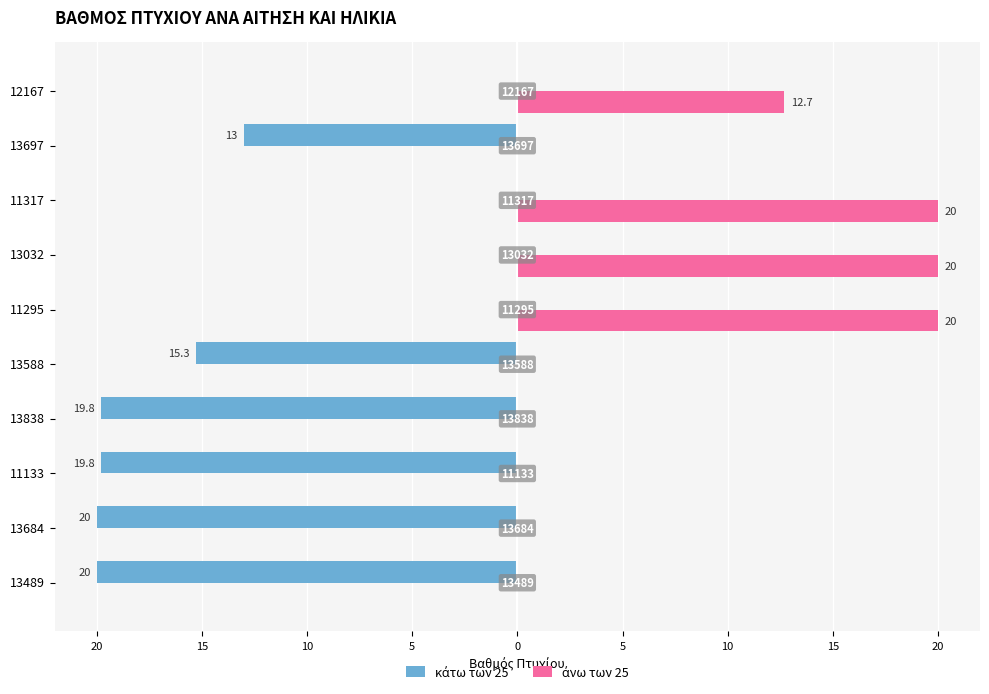

What is the maximum value shown in the chart?

20.0